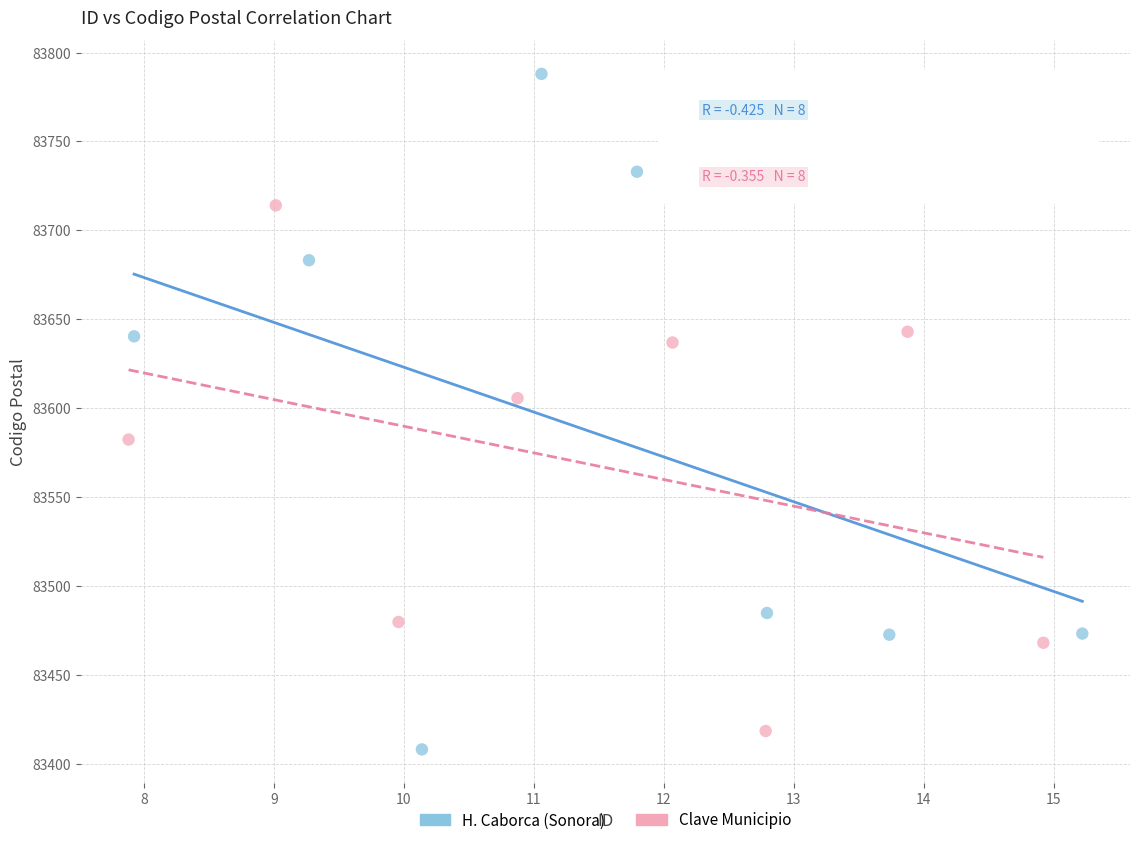

Which series reaches the maximum Y coordinate?

H. Caborca (Sonora)